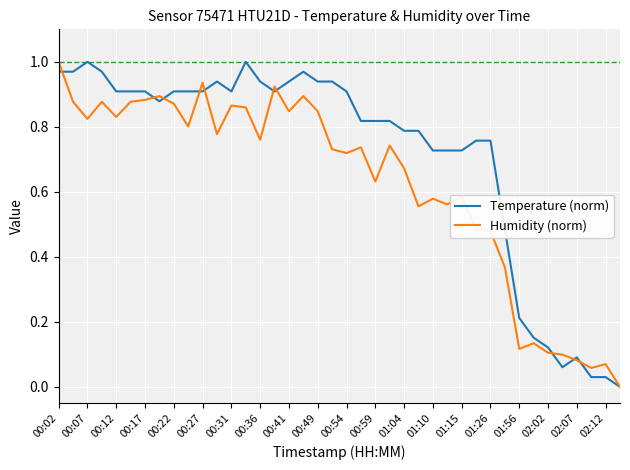

Rank the series by their average value, from highest to lowest.

Temperature (norm), Humidity (norm)